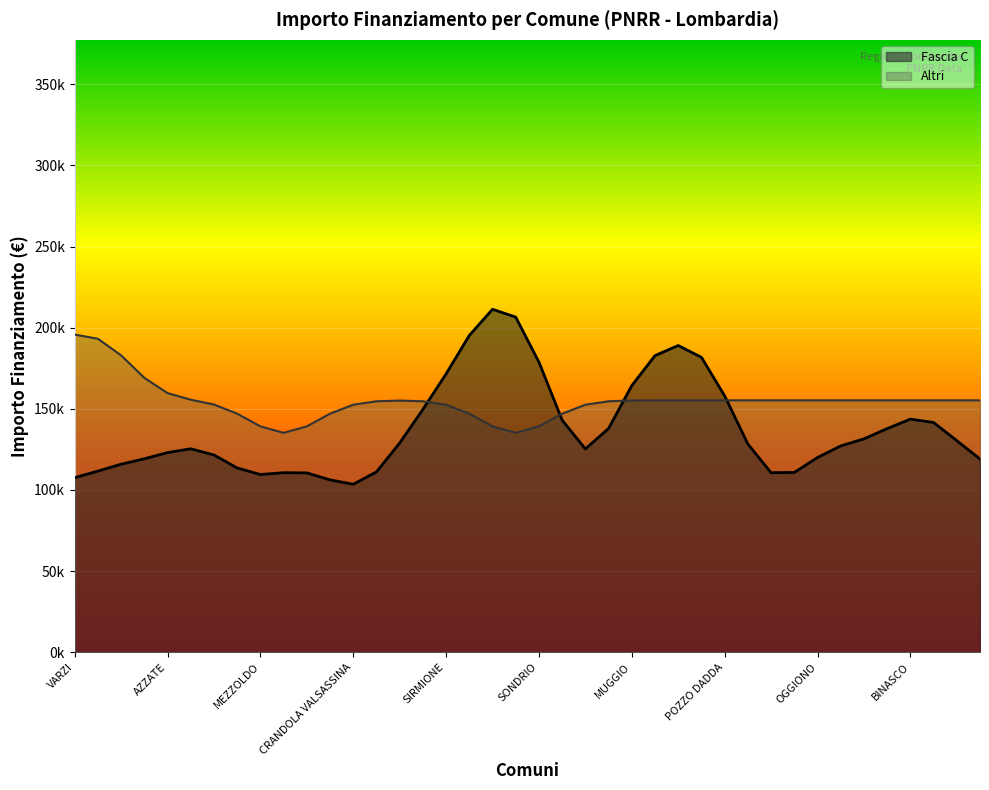

List the series in order of their overall mean, highest first.

Altri, Fascia C